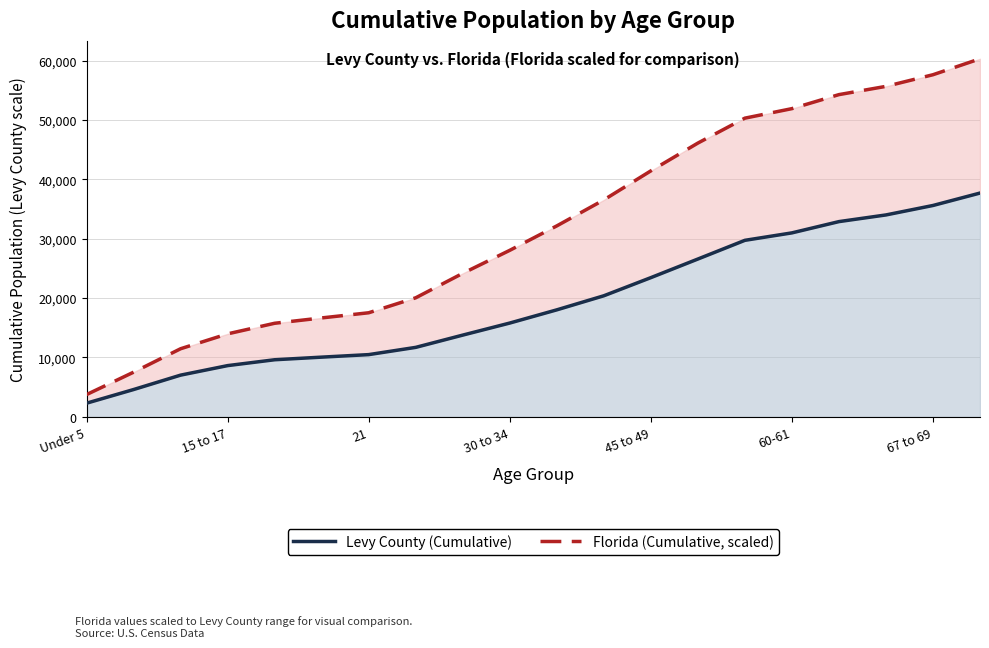

Which series changed the most between 15 to 17 and 30 to 34?

Florida (Cumulative, scaled)